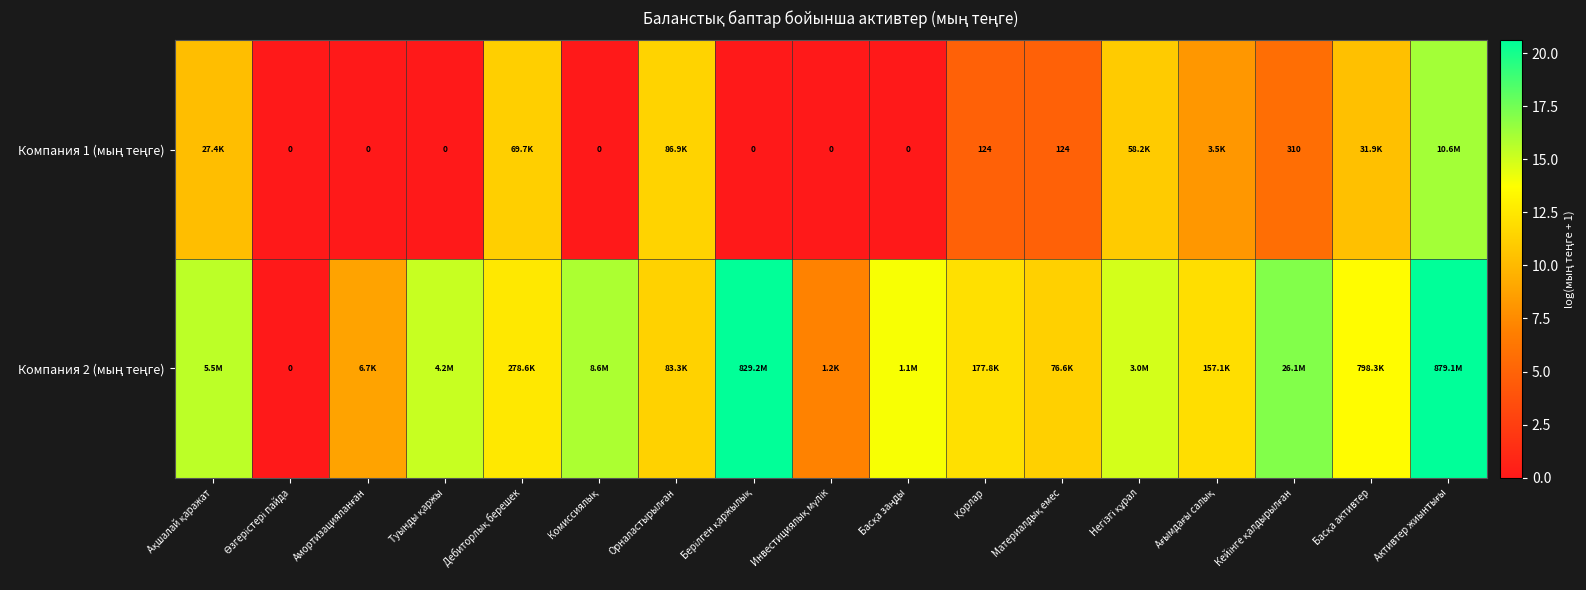

At how many categories does at least one series exceed 16?

3